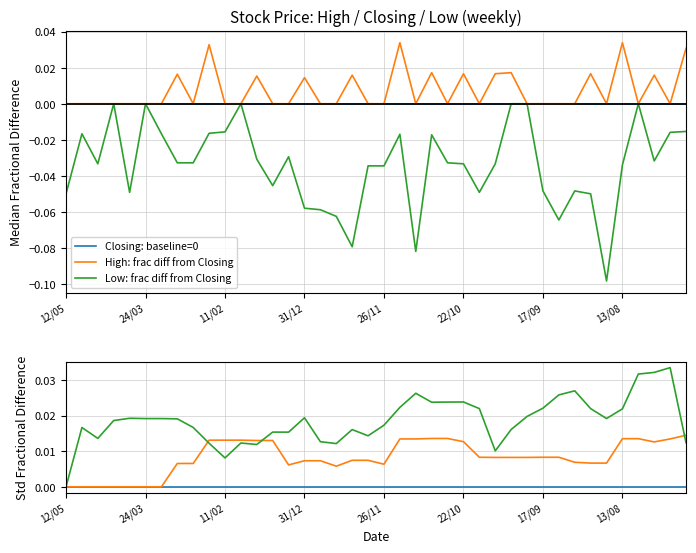

At which label is High: frac diff from Closing closest to 0?

12/05